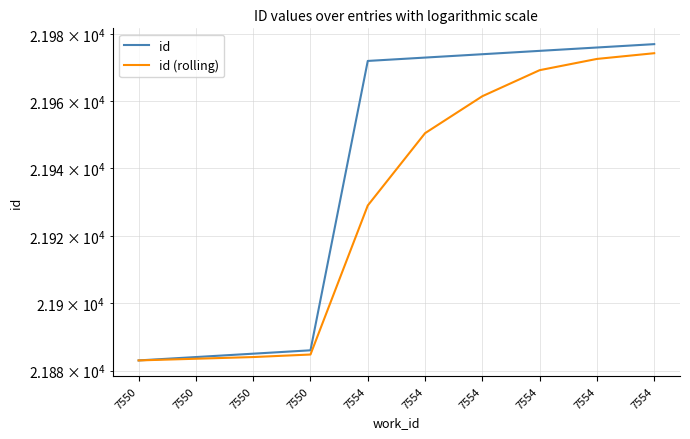

What is the highest value of the id series?

21977.0